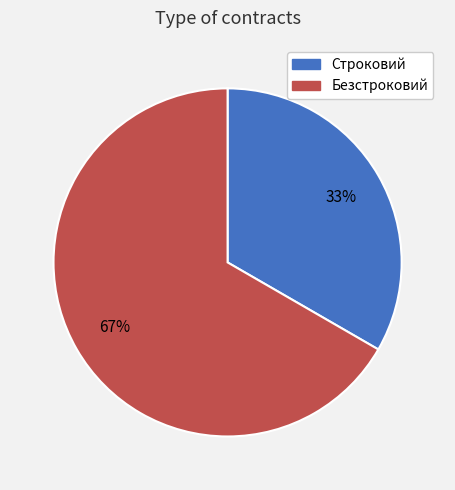

Which slice is the largest?

Безстроковий